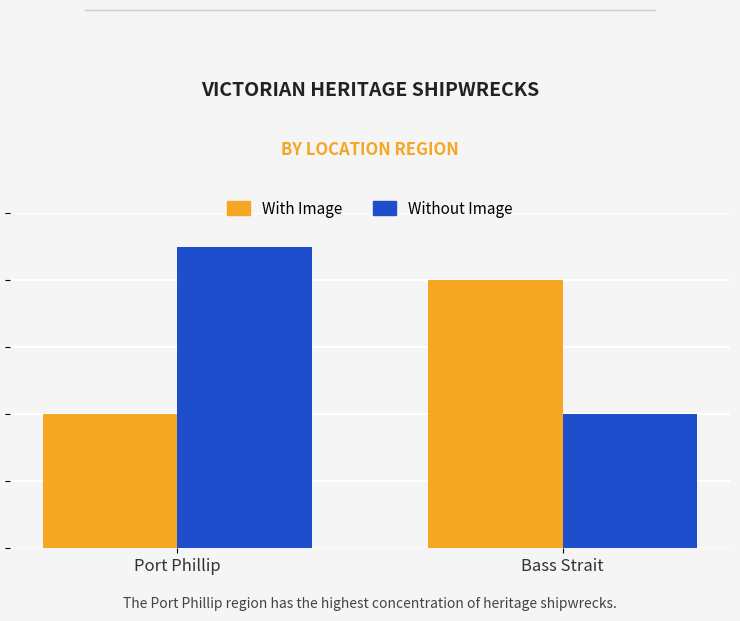

Between Port Phillip and Bass Strait, which series saw the biggest shift?

Without Image